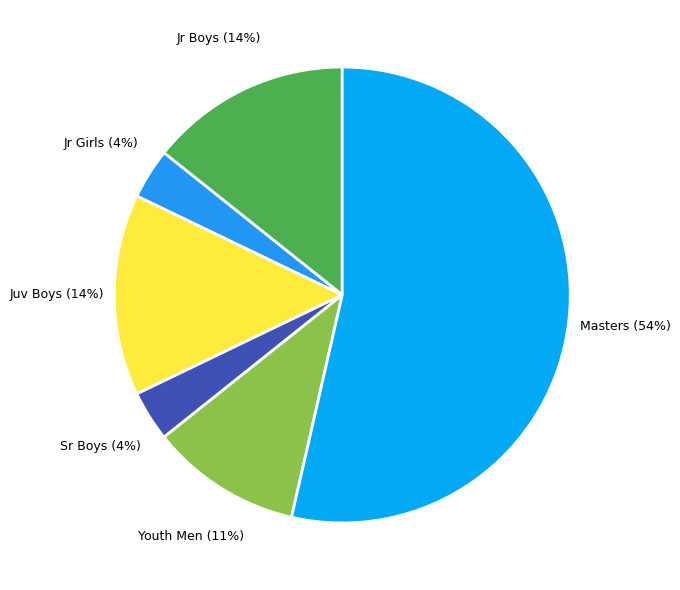

Combined, do Masters and Sr Boys account for over 50%?

Yes